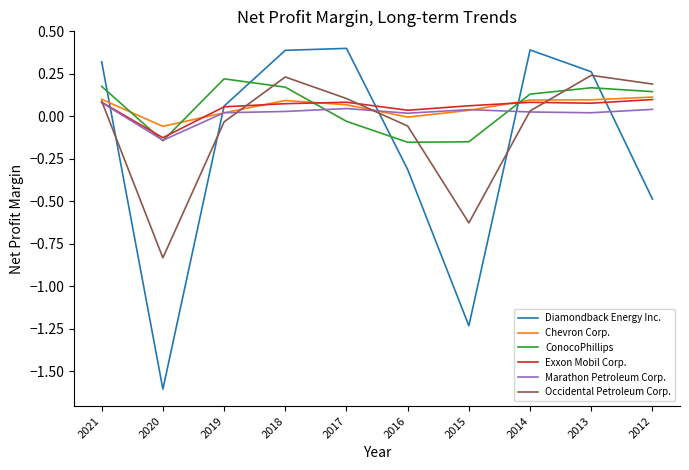

How many lines are shown in the chart?

6